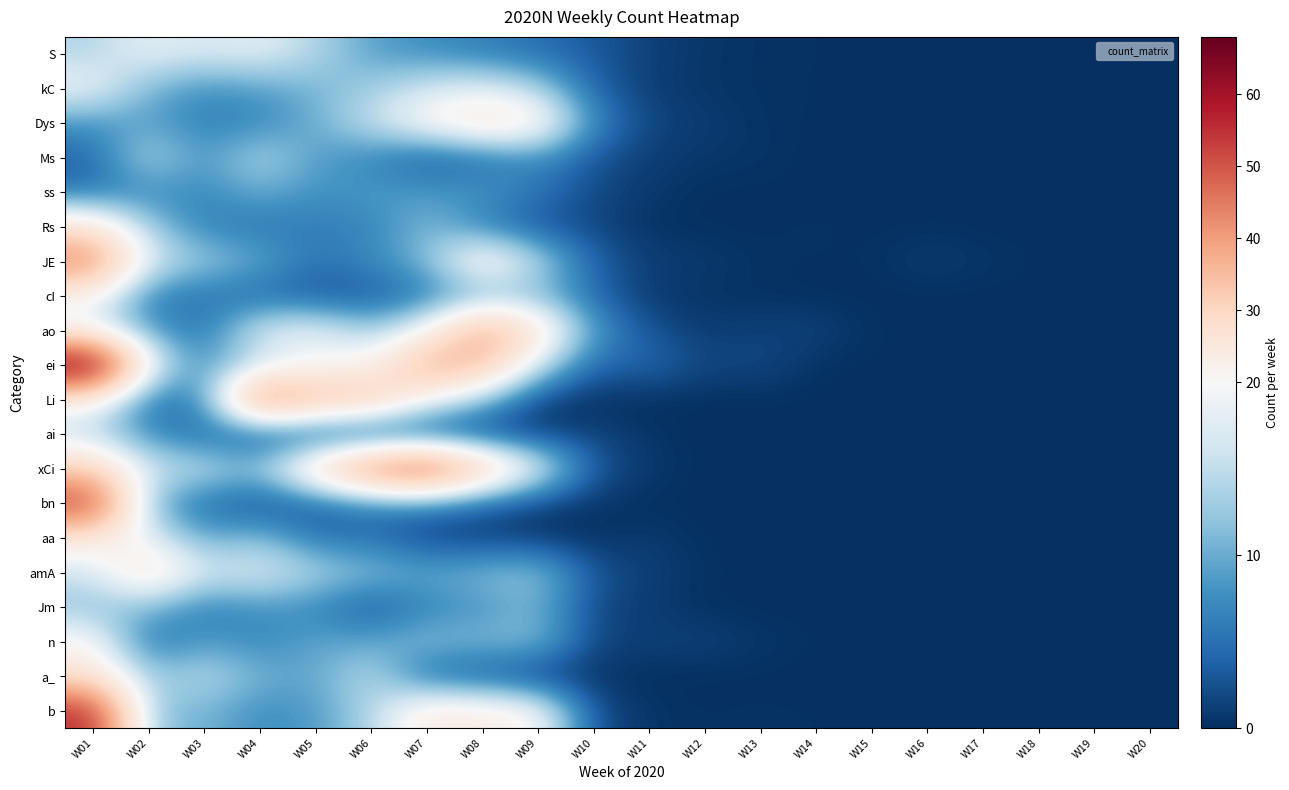

How many distinct data groups are displayed?

20